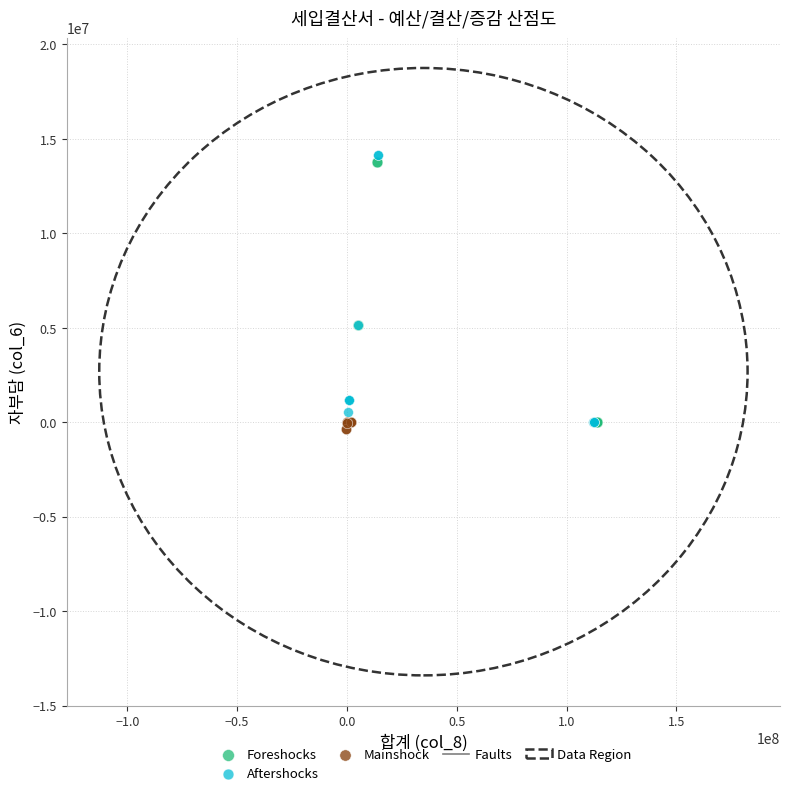

Which series has the largest Y range (max minus min)?

Aftershocks